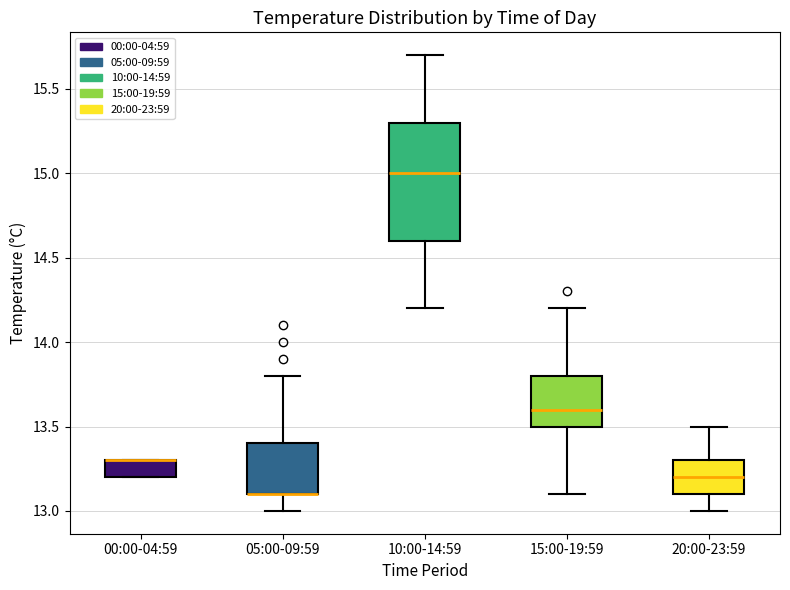

Which box is the tallest, from its lower edge to its upper edge?

10:00-14:59